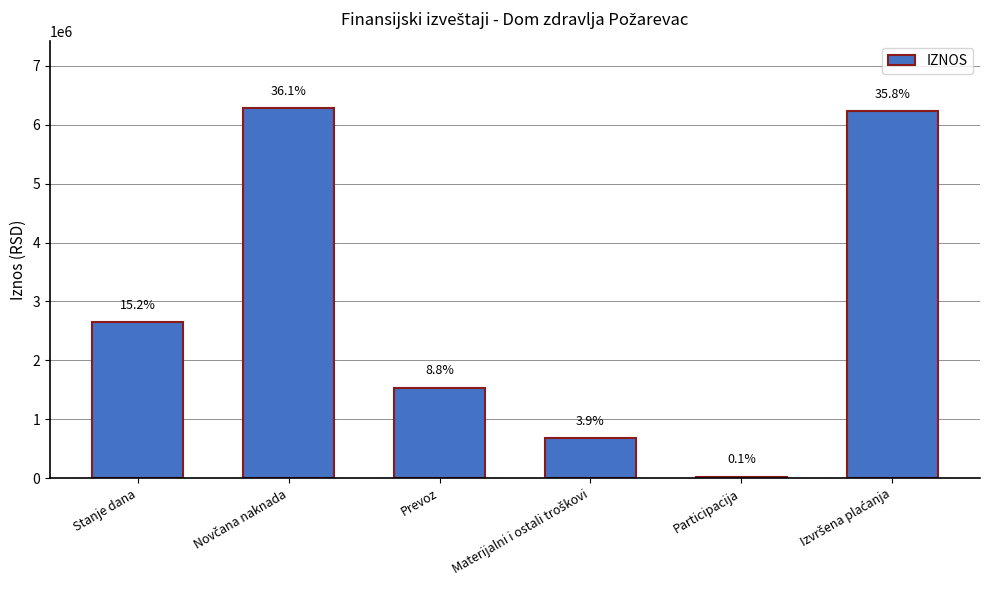

Reading left to right, list all the values displayed in this chart.

2653205.9	6283887.8	1534633.0	682849.3	22818.9	6238093.2